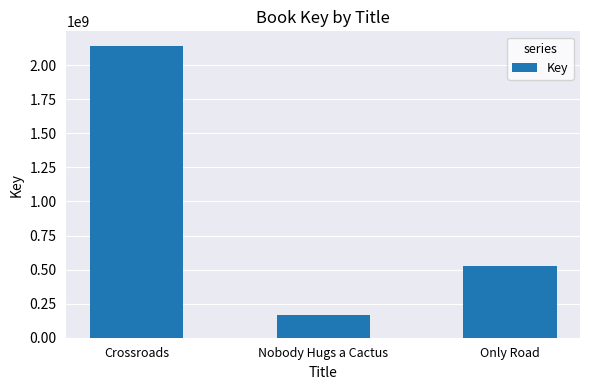

Which has a higher value, Crossroads or Nobody Hugs a Cactus?

Crossroads